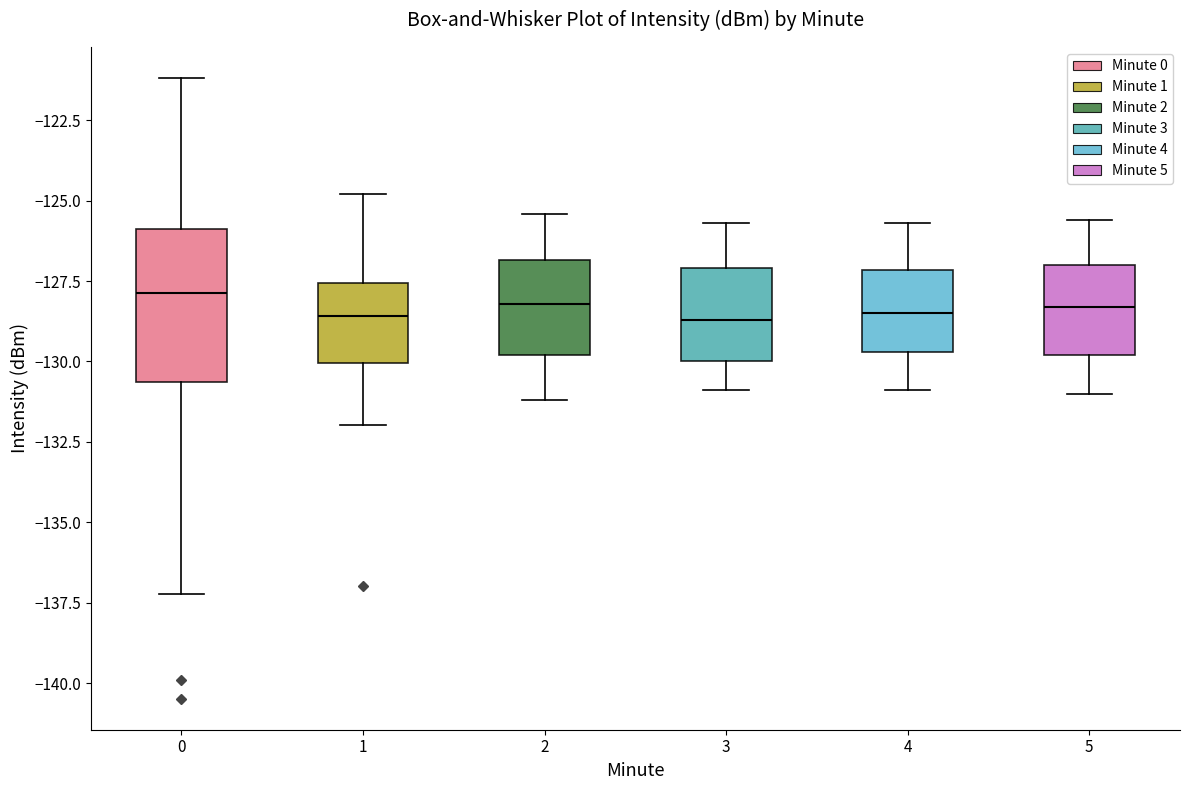

Which box is the tallest, from its lower edge to its upper edge?

0